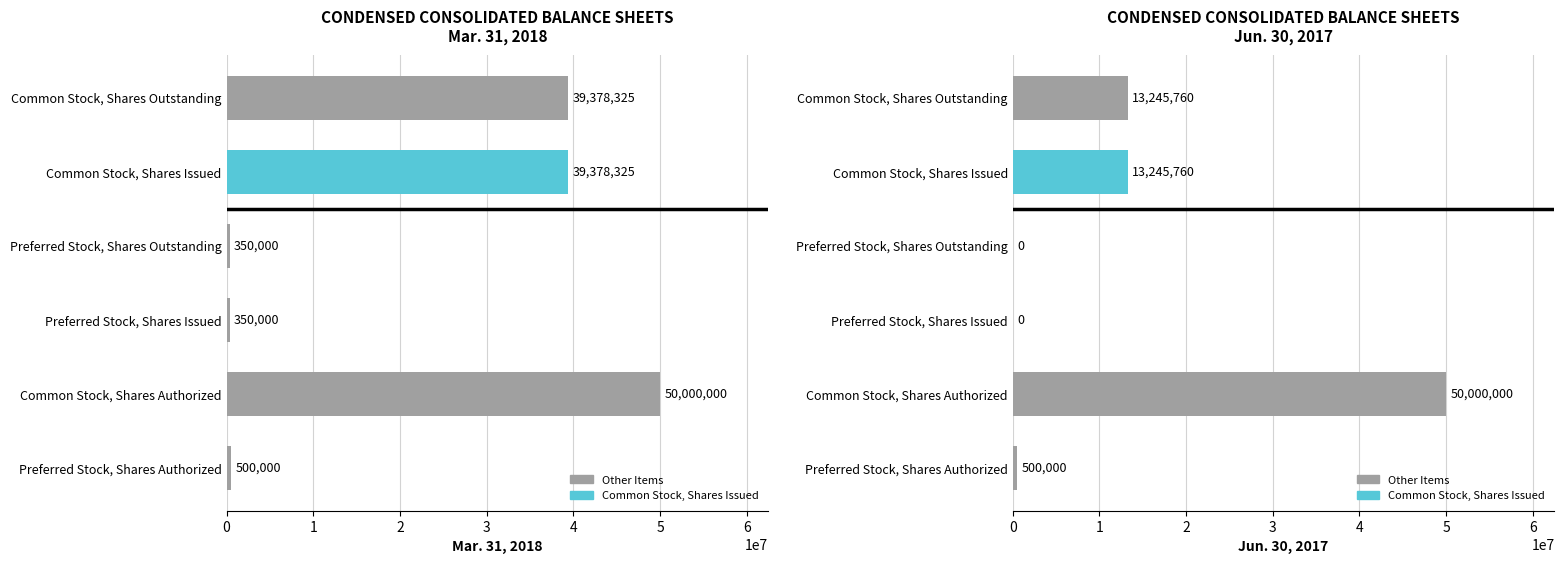

Is it true that Mar. 31, 2018 equals 39378325 at Common Stock, Shares Issued?

True